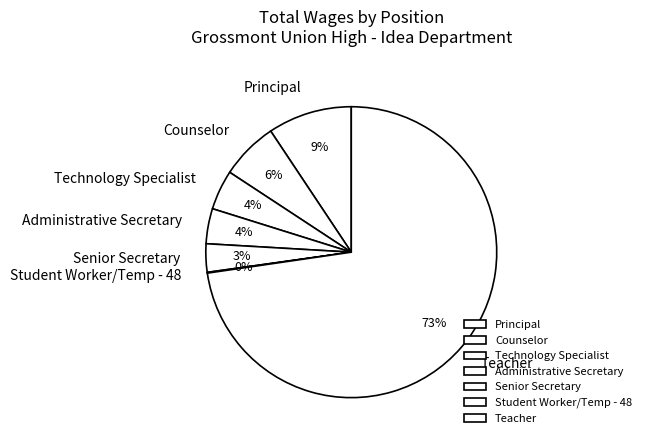

Is it true that Senior Secretary is 3% of the pie?

True